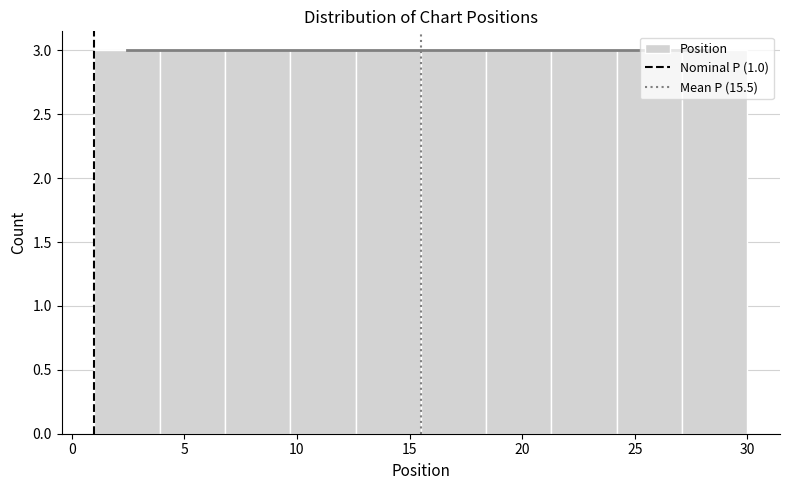

What is the height of the bar covering 27.1 to 30.0 on the x-axis? Neither the bar edges nor the heights are printed on the chart, so give them approximately, as read against the axes.

3